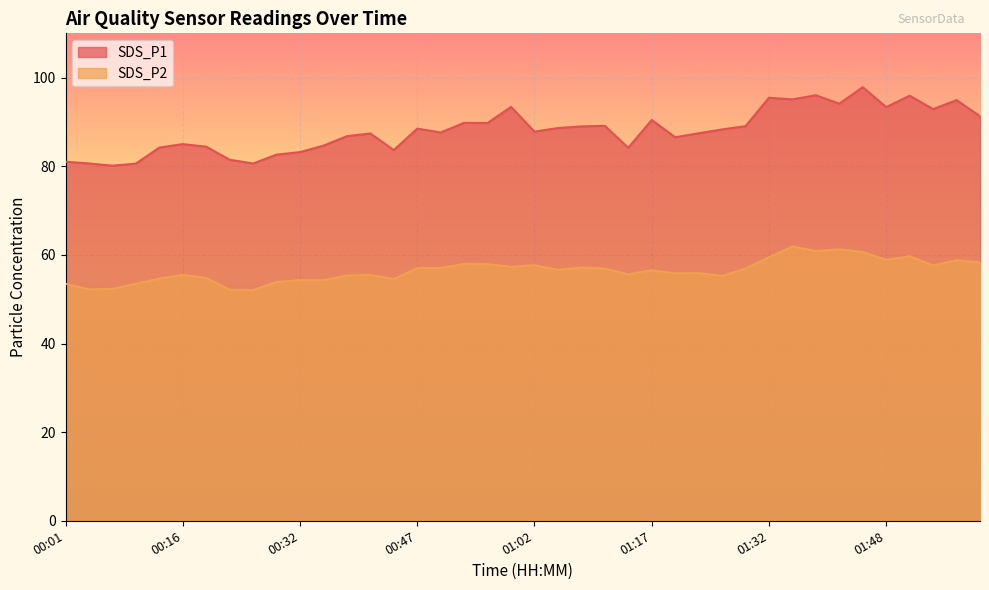

What is the minimum value shown in the chart?

52.1